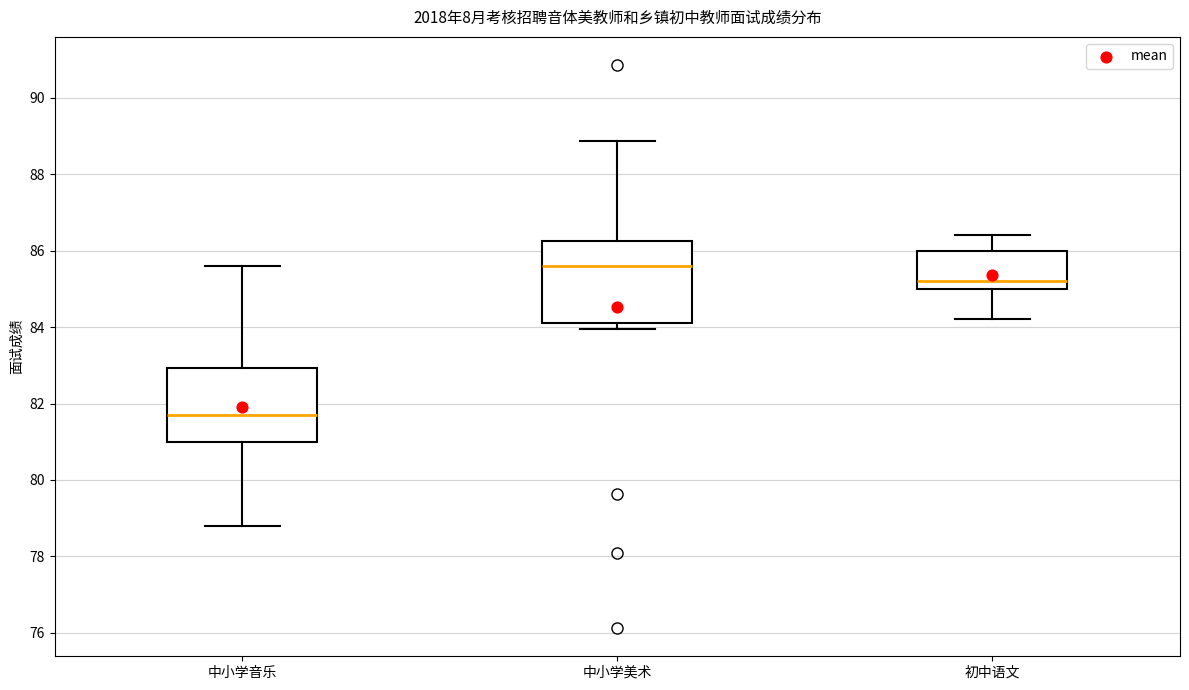

Where does the upper whisker of the box for 中小学音乐 end on the y-axis? The values are not printed on the chart, so give them approximately, as read against the axis.

85.6